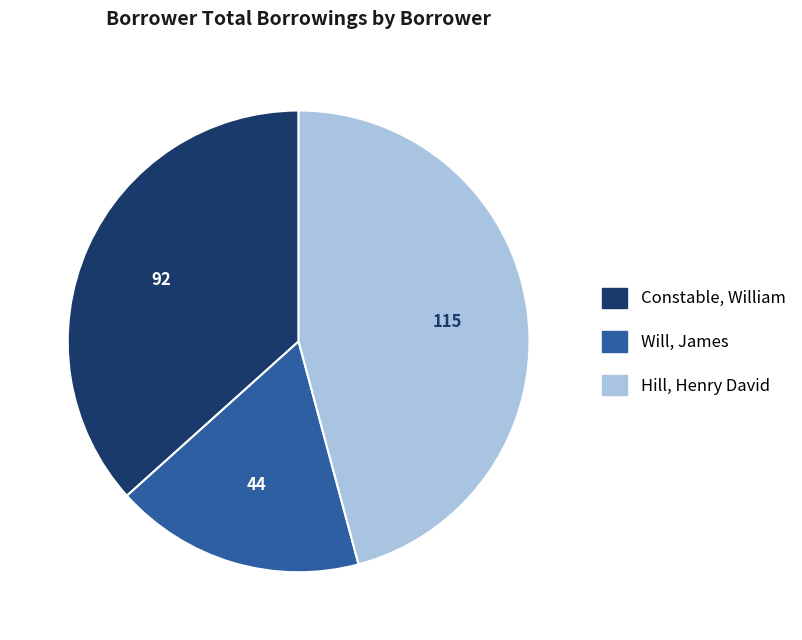

Is there any slice that represents more than half of the pie?

No